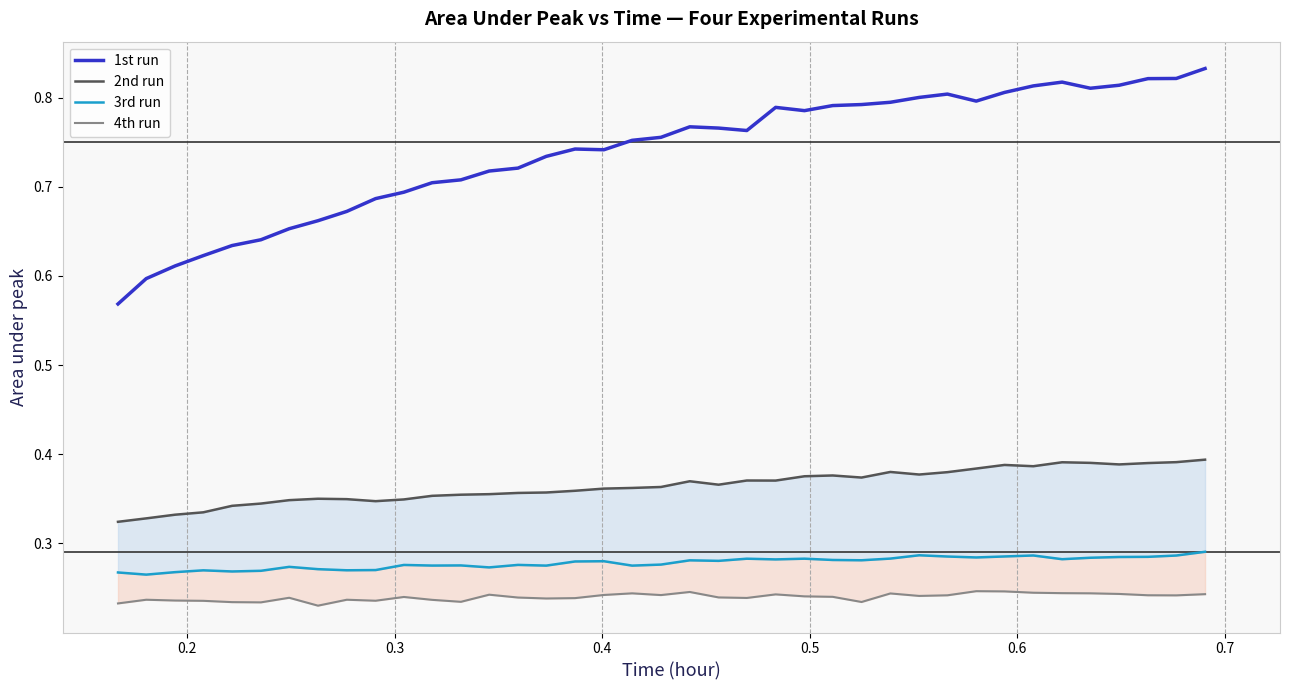

How many lines are shown in the chart?

4